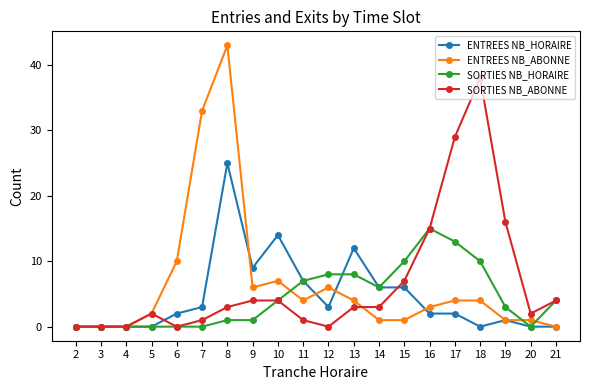

Reading left to right, extract all data points from this chart.

ENTREES NB_HORAIRE: 2=0	3=0	4=0	5=0	6=2	7=3	8=25	9=9	10=14	11=7	12=3	13=12	14=6	15=6	16=2	17=2	18=0	19=1	20=0	21=0
ENTREES NB_ABONNE: 2=0	3=0	4=0	5=2	6=10	7=33	8=43	9=6	10=7	11=4	12=6	13=4	14=1	15=1	16=3	17=4	18=4	19=1	20=1	21=0
SORTIES NB_HORAIRE: 2=0	3=0	4=0	5=0	6=0	7=0	8=1	9=1	10=4	11=7	12=8	13=8	14=6	15=10	16=15	17=13	18=10	19=3	20=0	21=4
SORTIES NB_ABONNE: 2=0	3=0	4=0	5=2	6=0	7=1	8=3	9=4	10=4	11=1	12=0	13=3	14=3	15=7	16=15	17=29	18=38	19=16	20=2	21=4